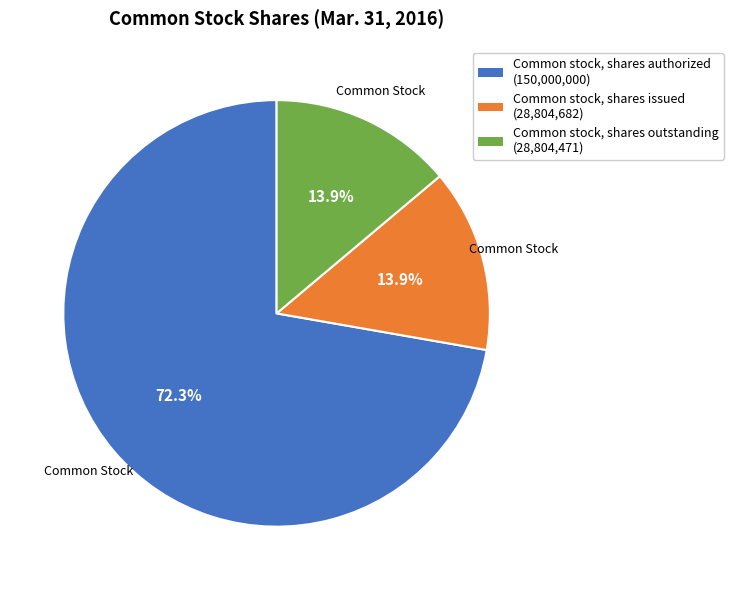

Is there a majority slice in this chart?

Yes